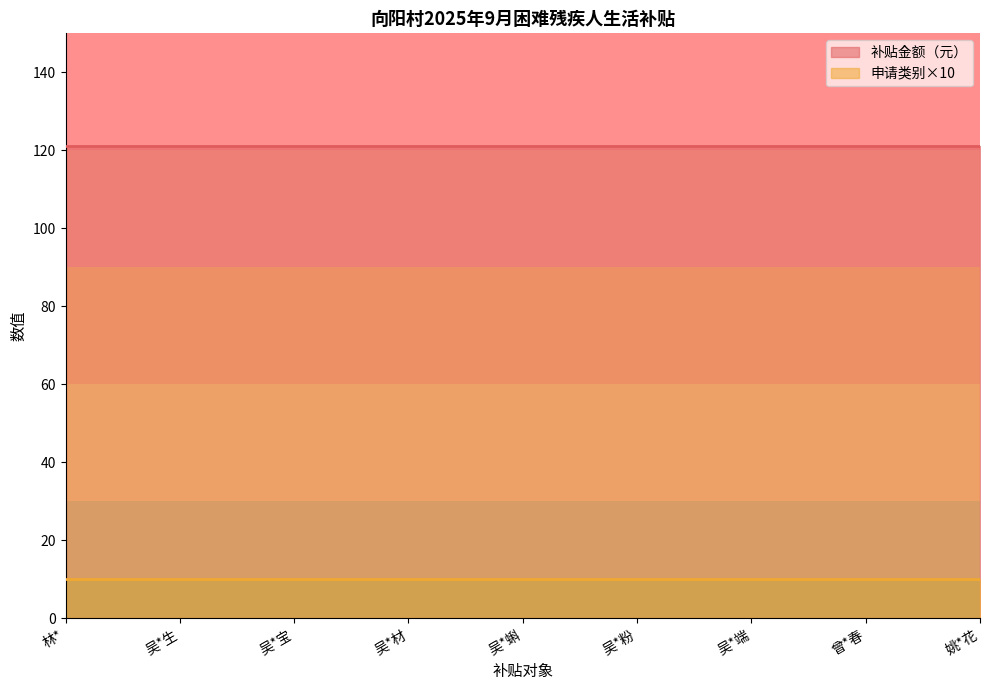

What is the maximum value for 补贴金额（元）?

121